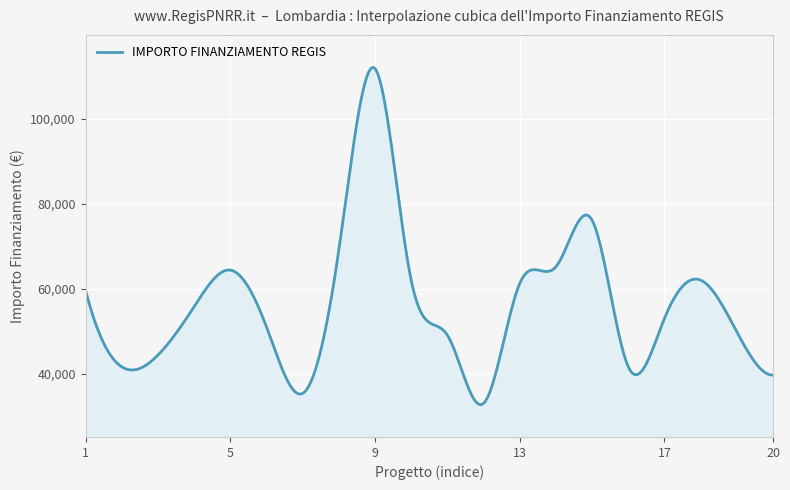

How many lines are shown in the chart?

1